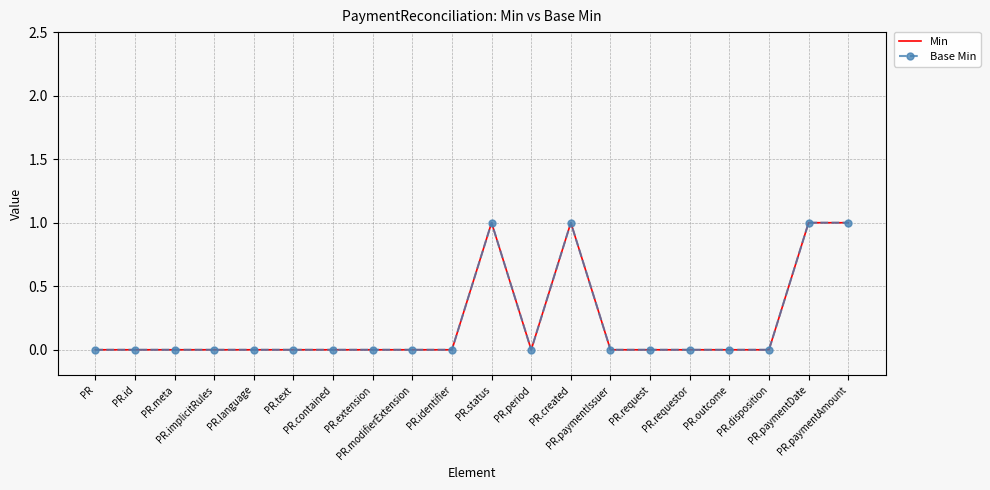

True or false: Min and Base Min cross at least once.

False